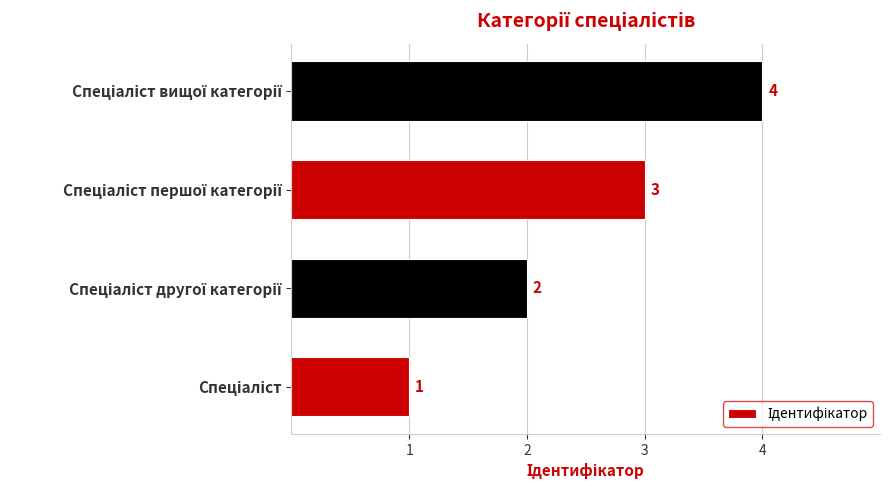

What is the maximum value shown in the chart?

4